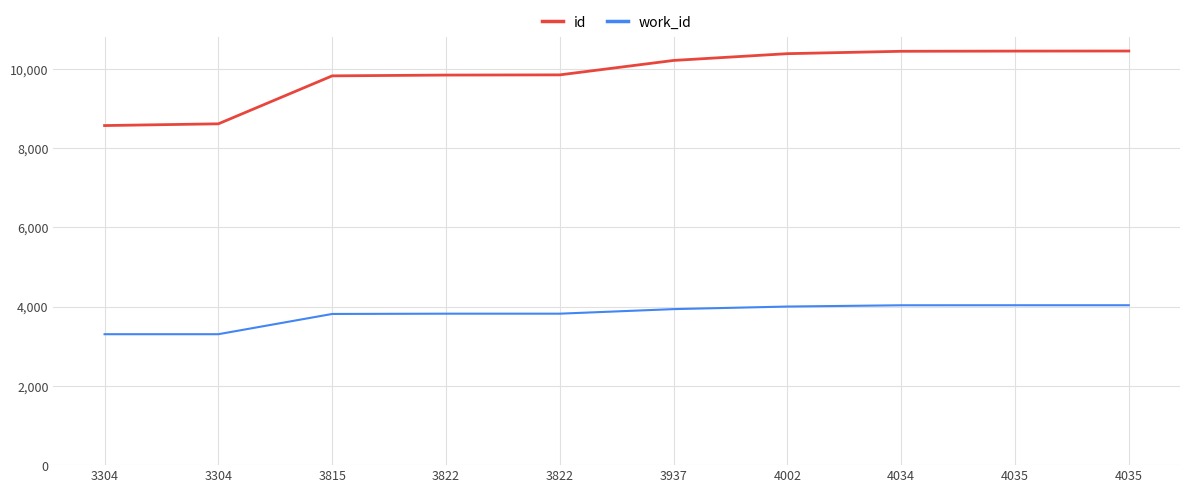

How many lines are shown in the chart?

2